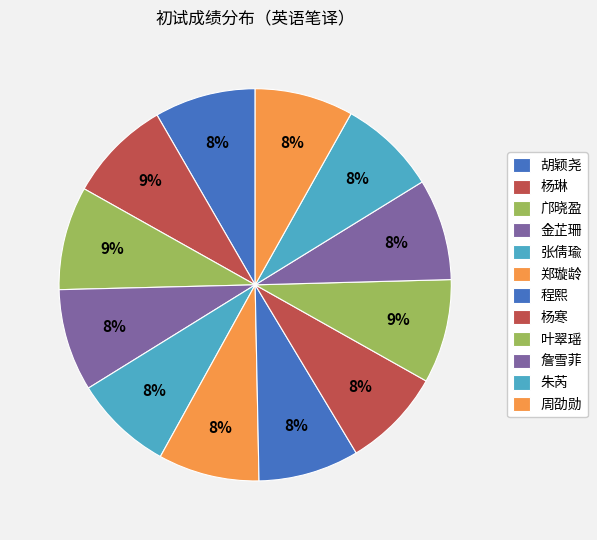

Count the number of slices in the pie.

12